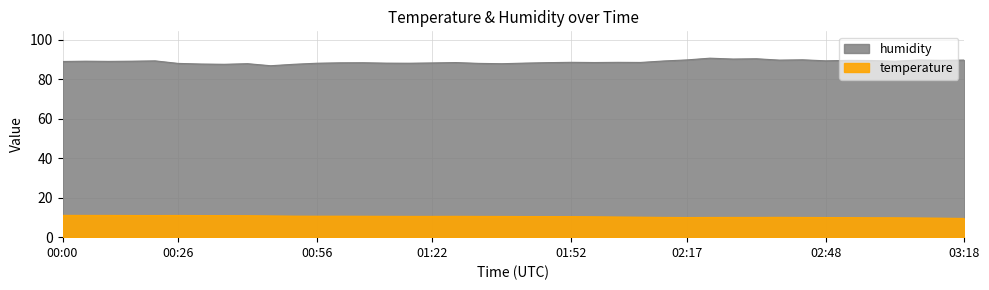

Is the value of humidity at 03:30 greater than the value of temperature at 08:30?

Yes